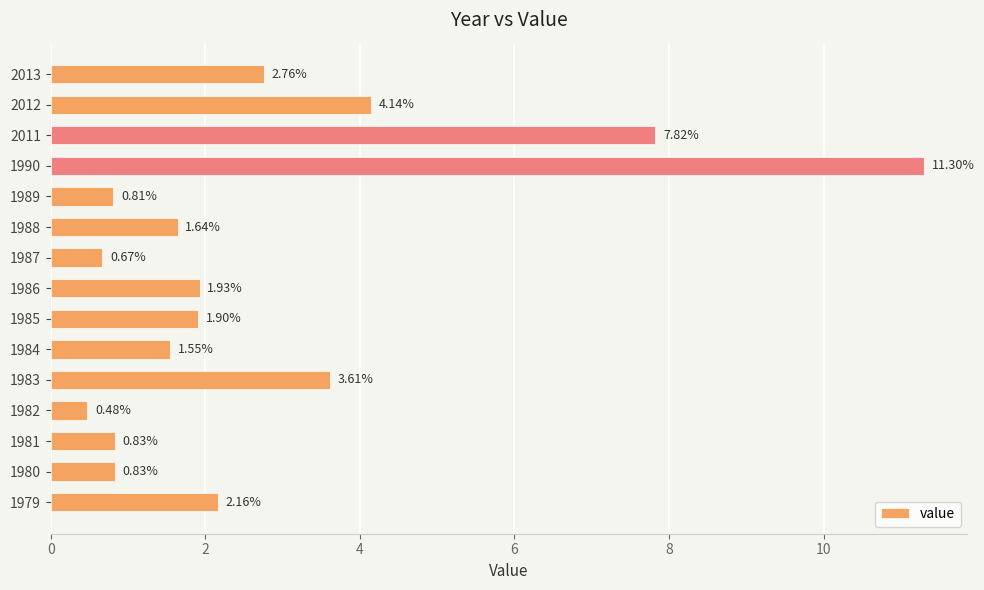

What is the difference between the maximum and minimum values?

10.8